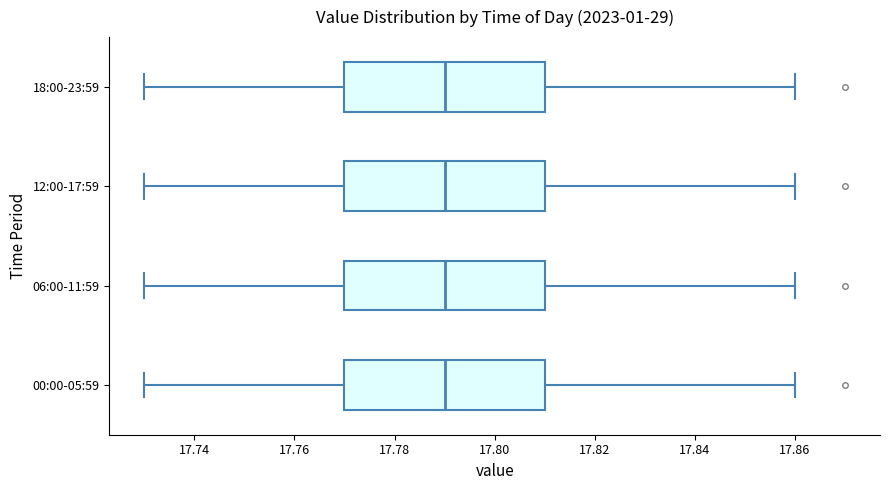

Reading bottom to top, transcribe this box plot: for each box, give where its median line is, the range the box spans, and where its two whiskers end, as read against the x-axis. The values are not printed on the chart, so give them approximately, as read against the axis.

00:00-05:59: median 17.79, box 17.77 to 17.81, whiskers 17.73 to 17.86
06:00-11:59: median 17.79, box 17.77 to 17.81, whiskers 17.73 to 17.86
12:00-17:59: median 17.79, box 17.77 to 17.81, whiskers 17.73 to 17.86
18:00-23:59: median 17.79, box 17.77 to 17.81, whiskers 17.73 to 17.86